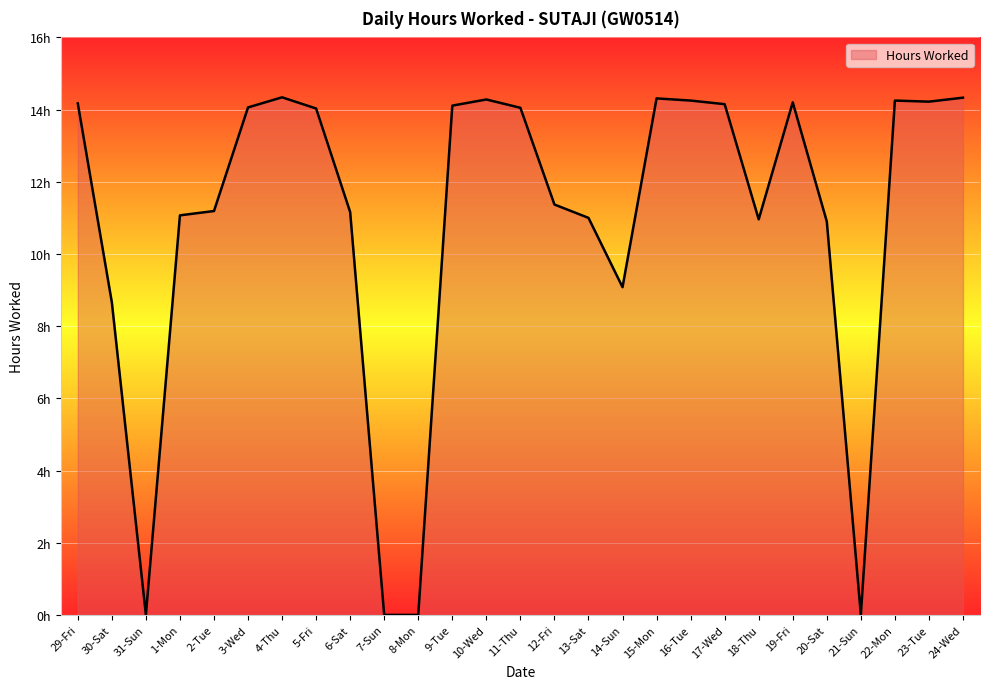

Does the chart have visible grid lines?

Yes